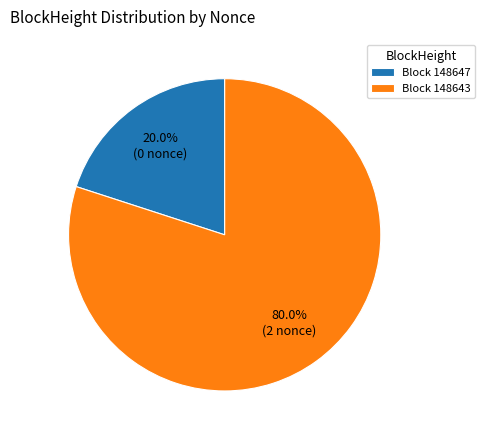

Rank the categories by value from lowest to highest.

148647, 148643